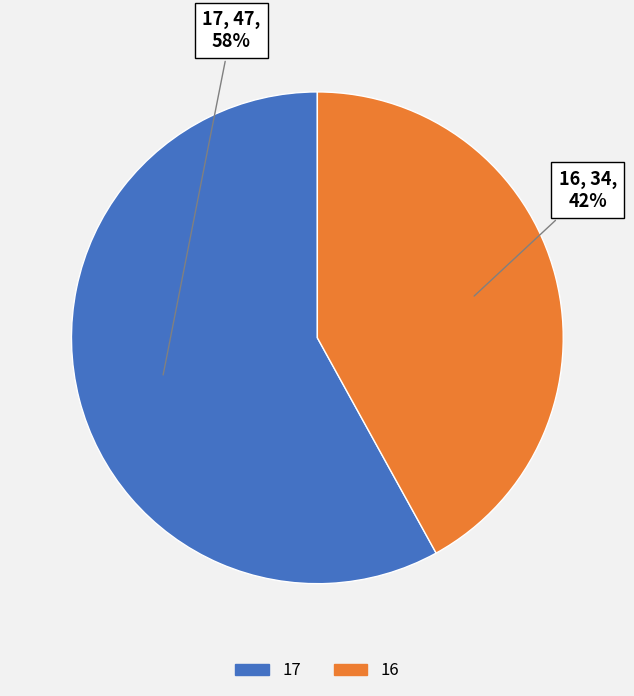

Does 16 represent more than half of the total?

No